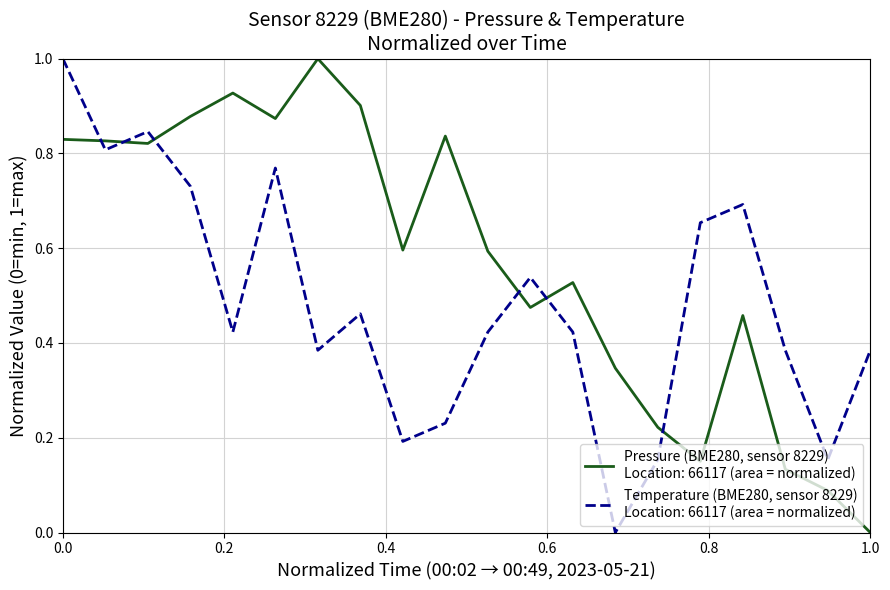

What is the greatest value displayed?

1.0